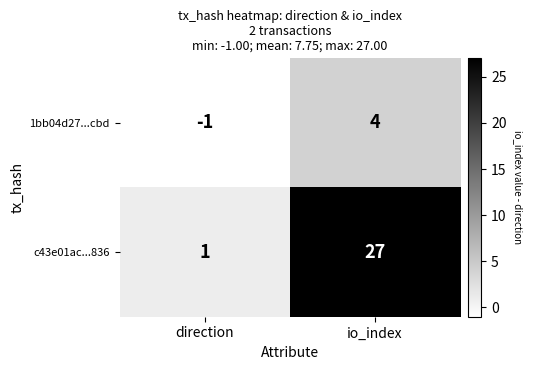

At which category is the sum across all series the highest?

io_index